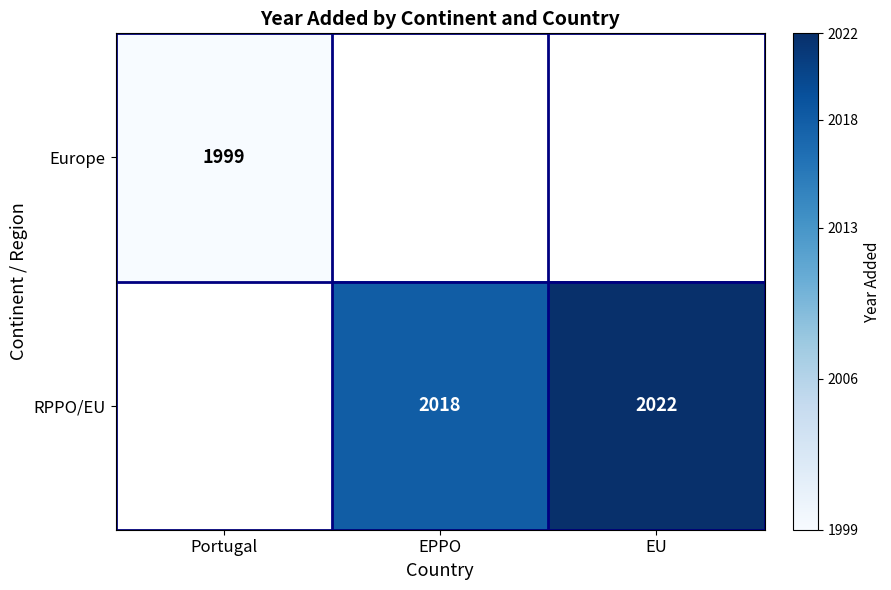

What is the minimum value shown in the chart?

1999.0